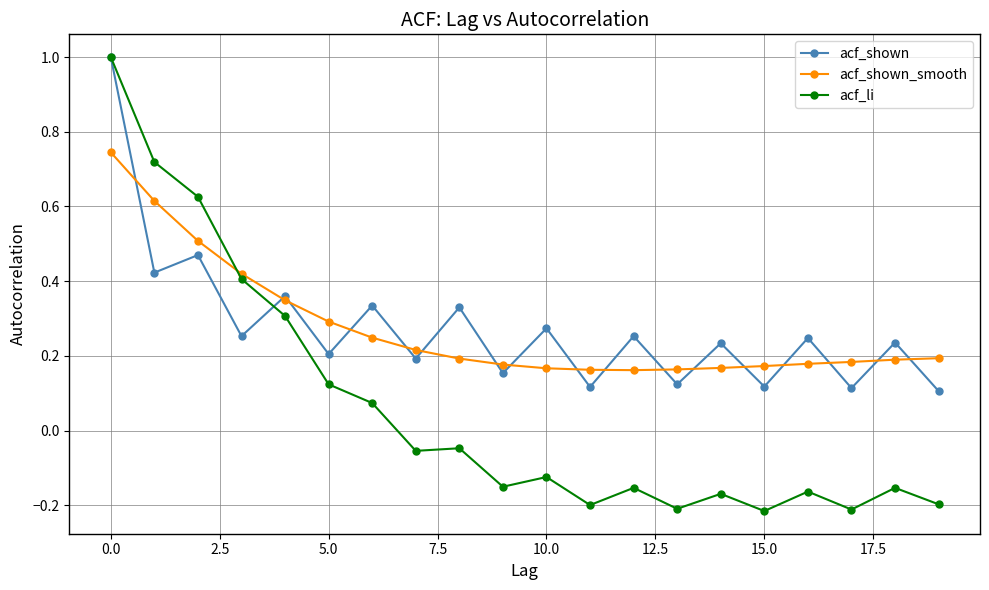

How many interior local valleys does the acf_shown series have?

9